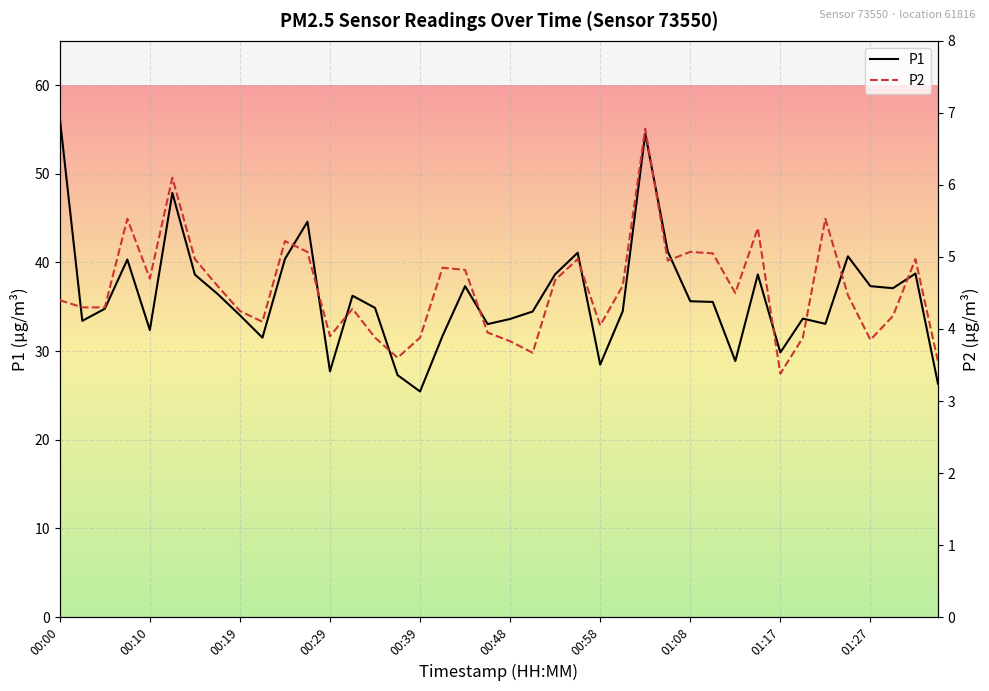

At 10, list the series in order from smallest to largest.

P2, P1